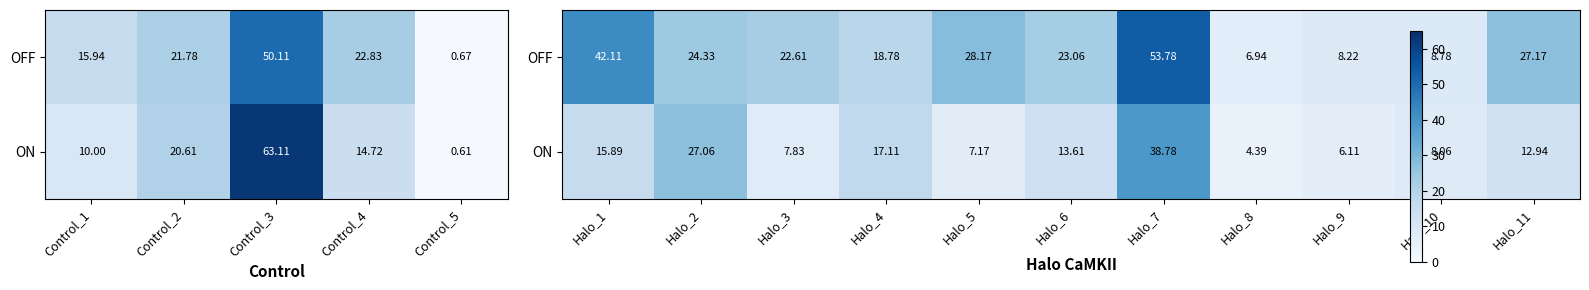

True or false: ON has a value of 2.4 at Halo_9.

False